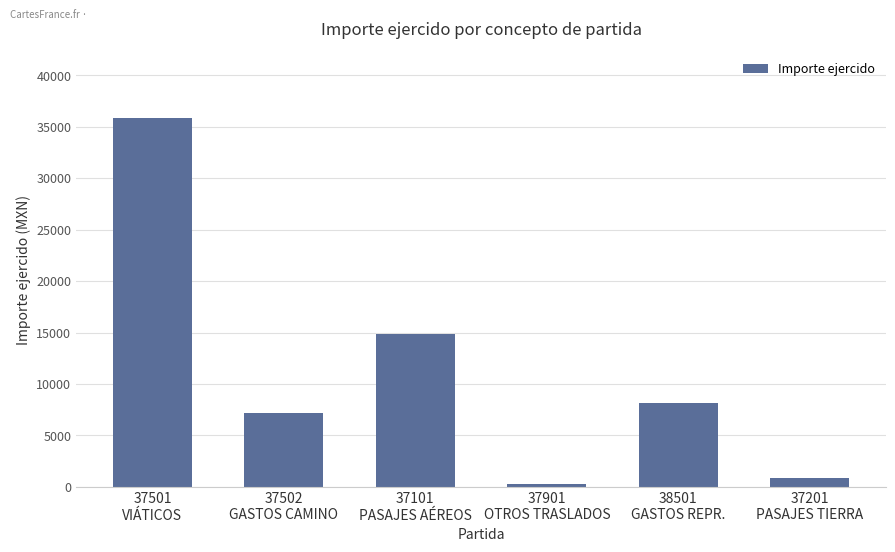

List the labels in order of value, smallest first.

37901
OTROS TRASLADOS, 37201
PASAJES TIERRA, 37502
GASTOS CAMINO, 38501
GASTOS REPR., 37101
PASAJES AÉREOS, 37501
VIÁTICOS